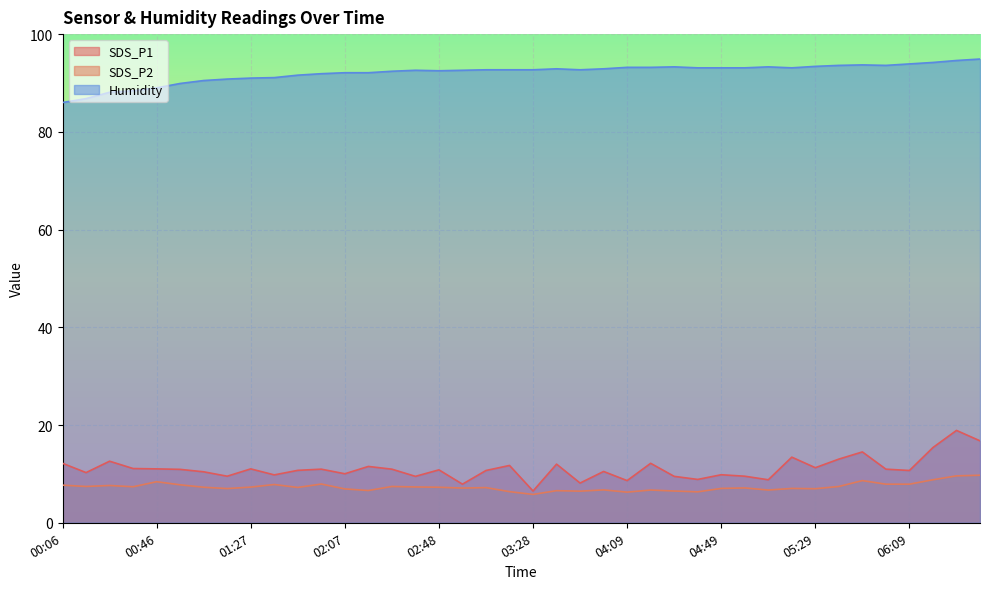

True or false: SDS_P2 and SDS_P1 cross at least once.

False